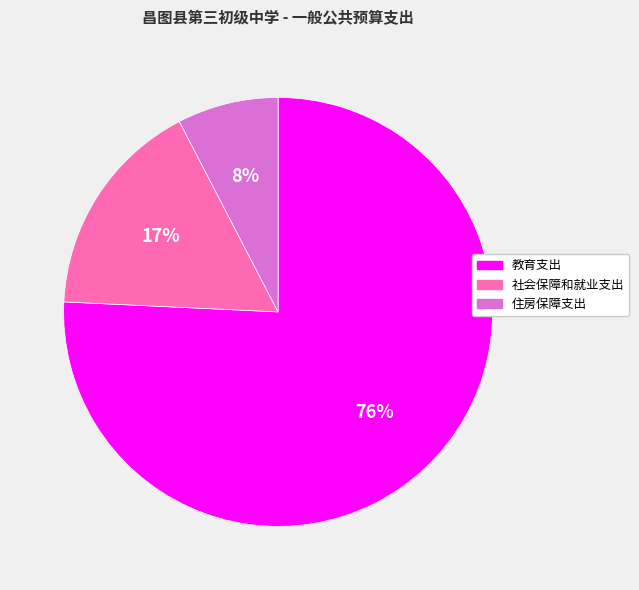

What percentage is the 社会保障和就业支出 slice, to the nearest percent?

17%